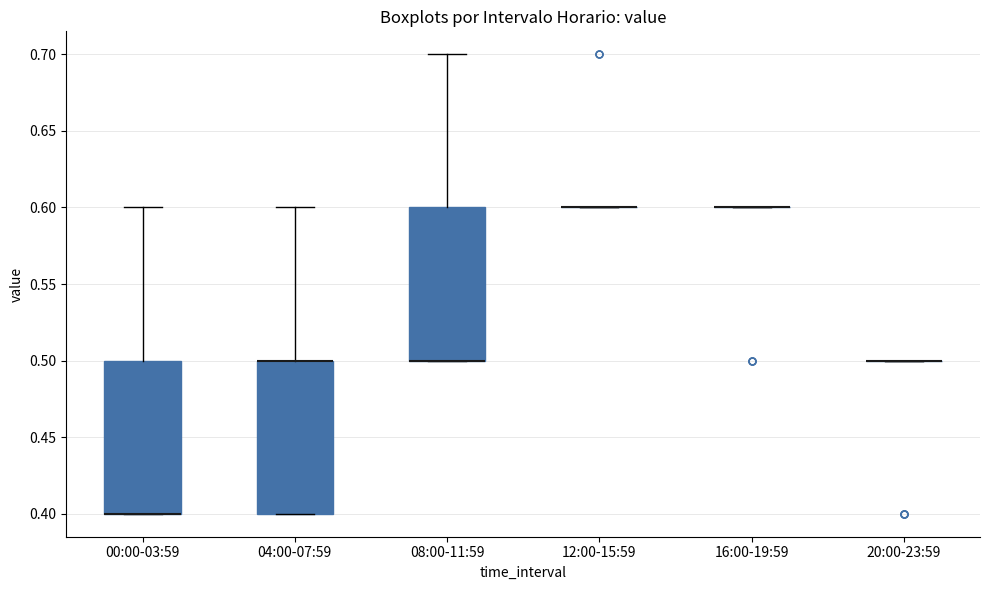

Reading left to right, transcribe this box plot: for each box, give where its median line is, the range the box spans, and where its two whiskers end, as read against the y-axis. The values are not printed on the chart, so give them approximately, as read against the axis.

00:00-03:59: median 0.4 (drawn on the box's lower edge), box 0.4 to 0.5, whiskers 0.4 to 0.6
04:00-07:59: median 0.5 (drawn on the box's upper edge), box 0.4 to 0.5, whiskers 0.4 to 0.6
08:00-11:59: median 0.5 (drawn on the box's lower edge), box 0.5 to 0.6, whiskers 0.5 to 0.7
12:00-15:59: box collapsed to a line at 0.6, whiskers 0.6 to 0.6
16:00-19:59: box collapsed to a line at 0.6, whiskers 0.6 to 0.6
20:00-23:59: box collapsed to a line at 0.5, whiskers 0.5 to 0.5